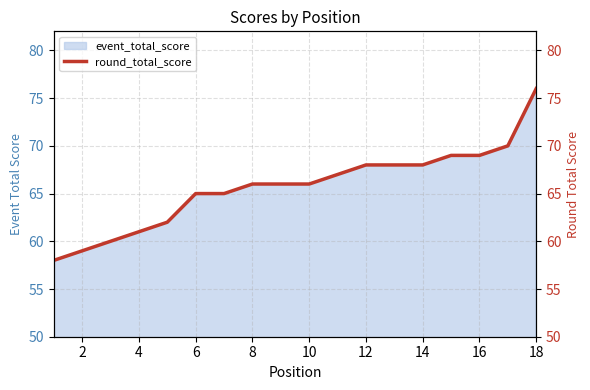

The value of event_total_score at 10 is 66. True or false?

True